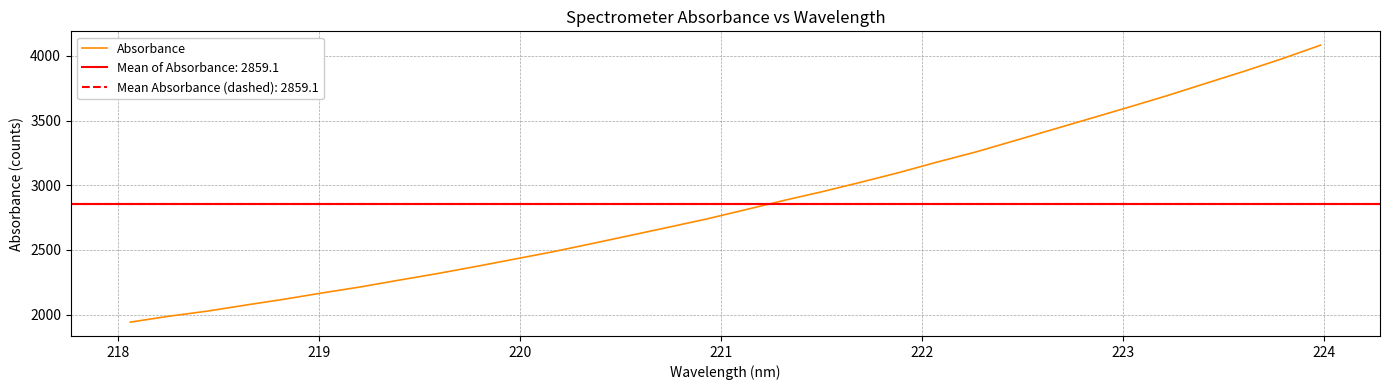

What is the highest value of the Absorbance series?

4083.5